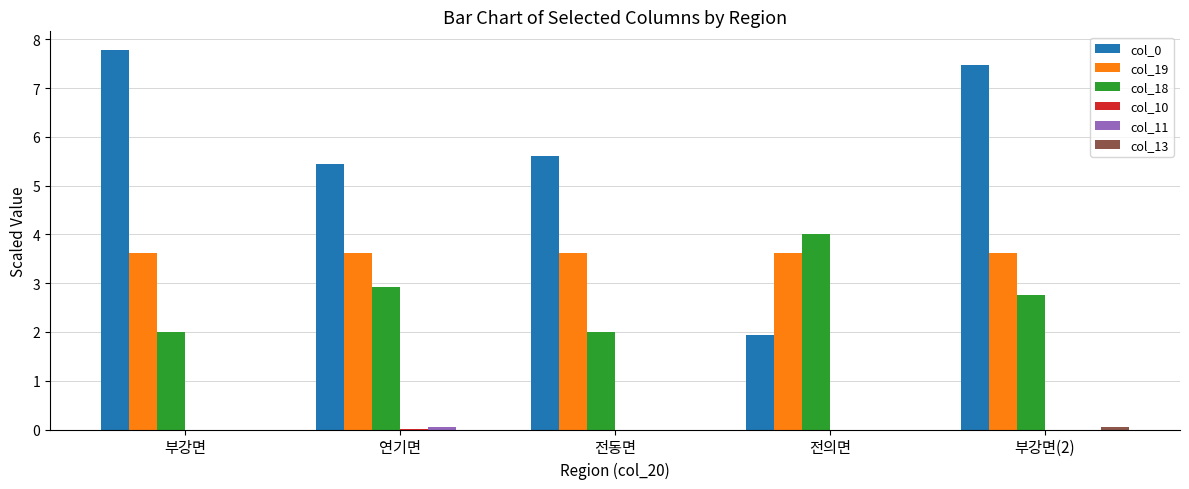

Is it true that col_0 equals 3.7 at 부강면?

False